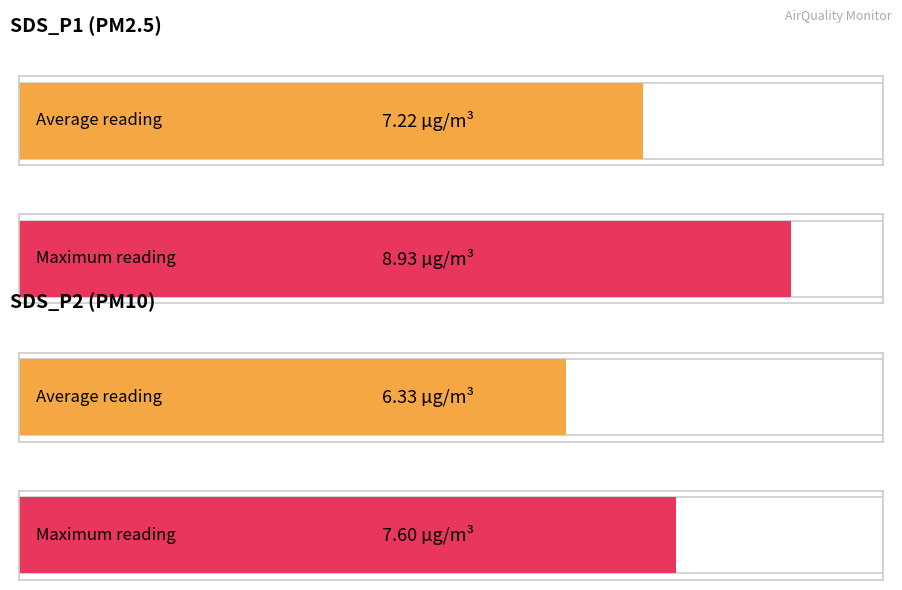

Which series has the largest total across all categories?

SDS_P1